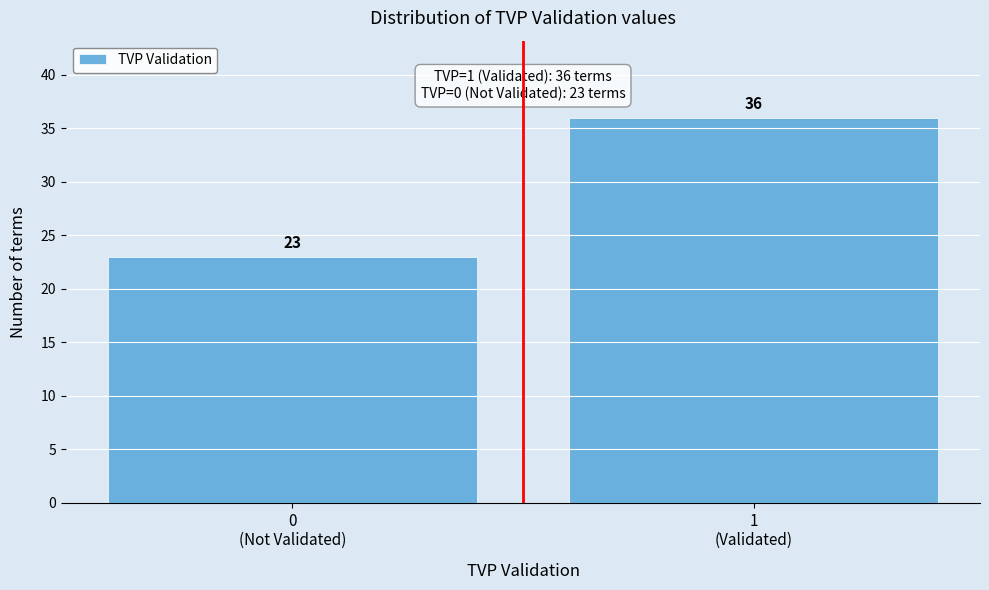

Reading right to left, transcribe all the data shown in this chart.

36	23